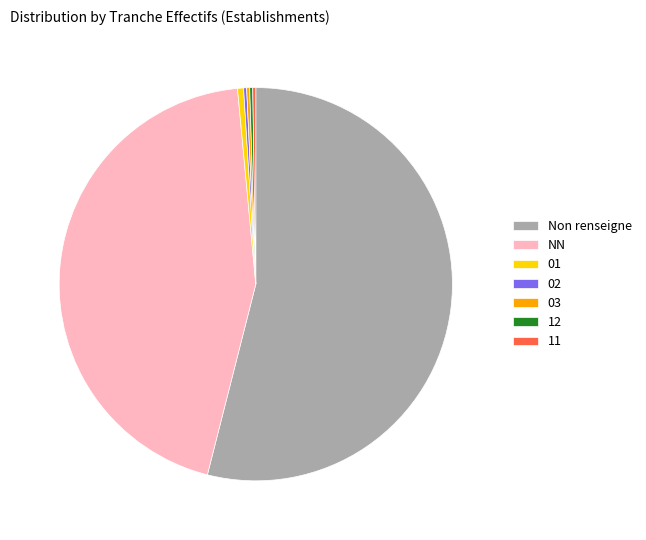

Does any single category account for the majority?

Yes